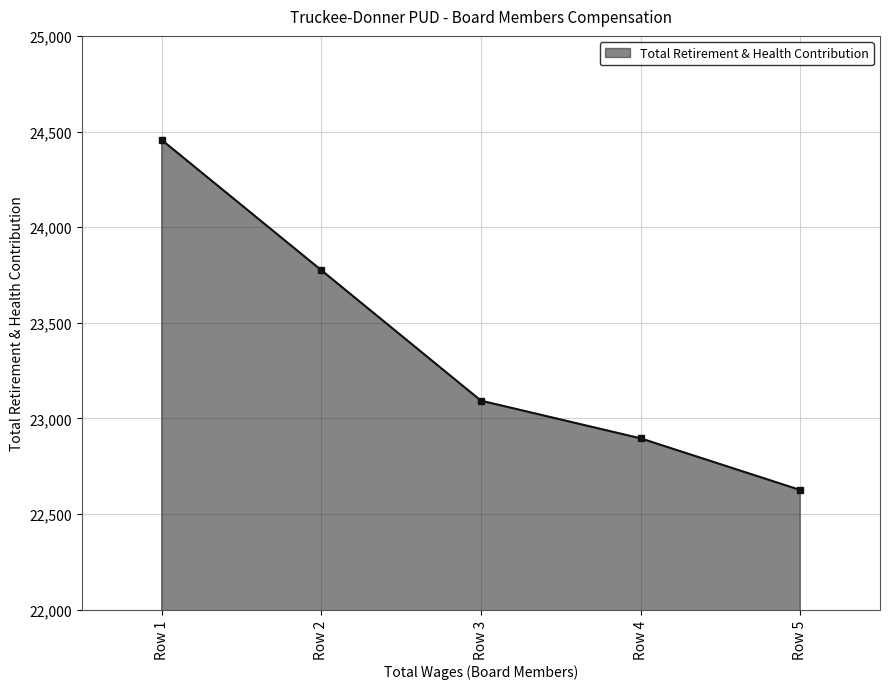

Reading right to left, what are all the values shown in this chart?

Row 5=22626	Row 4=22896	Row 3=23093	Row 2=23775	Row 1=24456